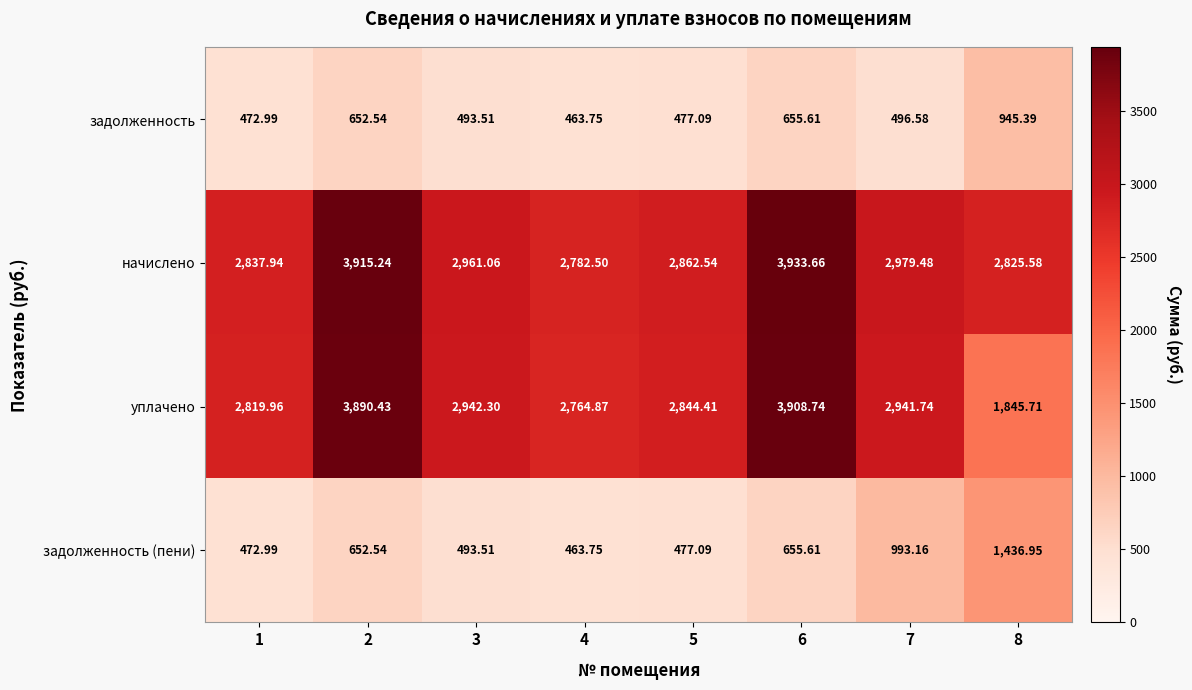

Rank the series by their maximum value, from highest to lowest.

начислено, уплачено, задолженность (пени), задолженность